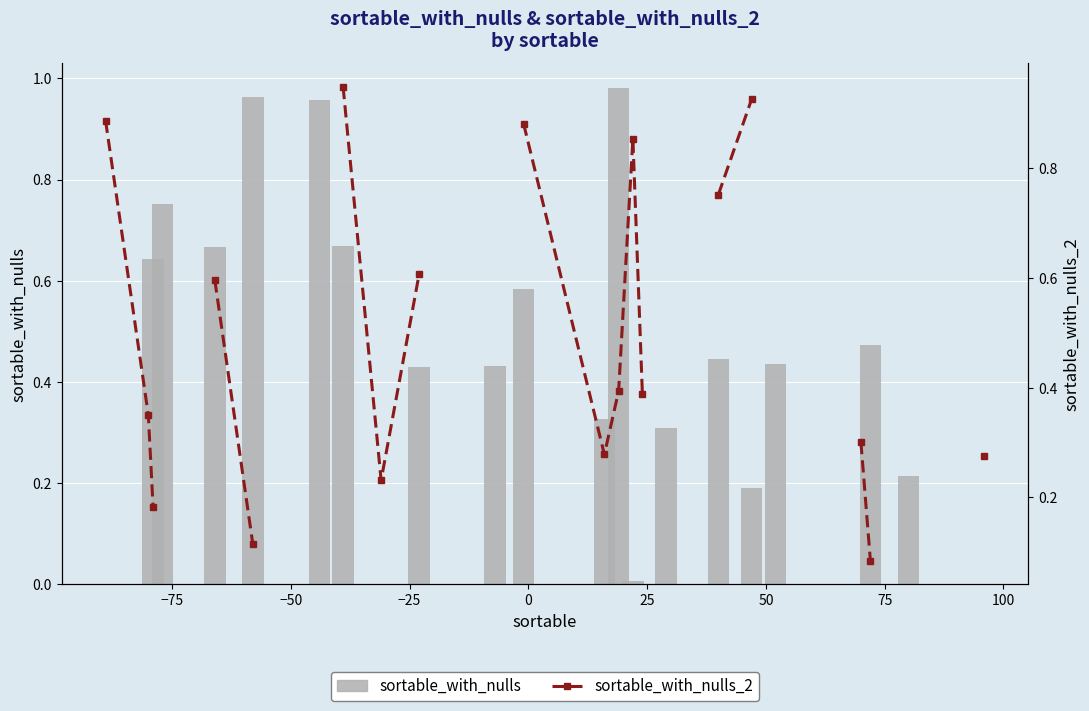

Rank the series by their average value, from lowest to highest.

sortable_with_nulls, sortable_with_nulls_2